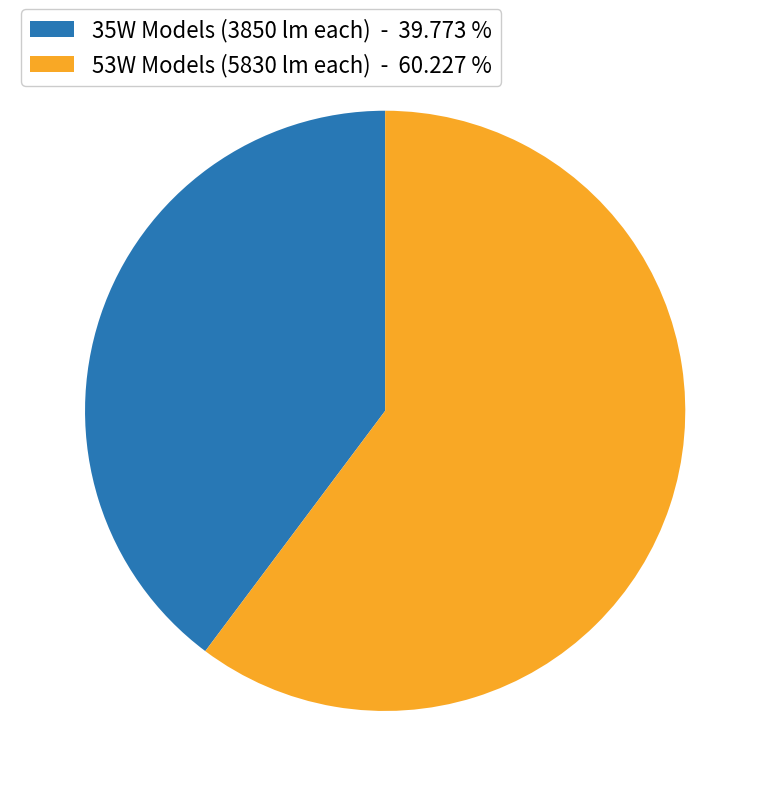

Does any single category account for the majority?

Yes